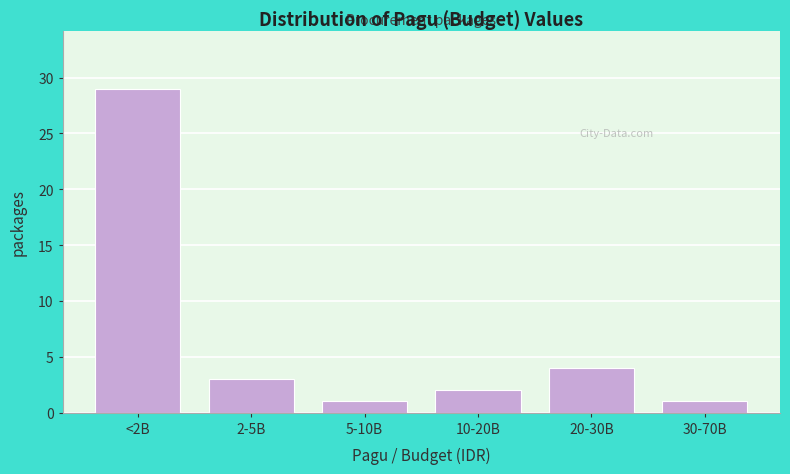

Reading left to right, what are all the values shown in this chart?

29	3	1	2	4	1